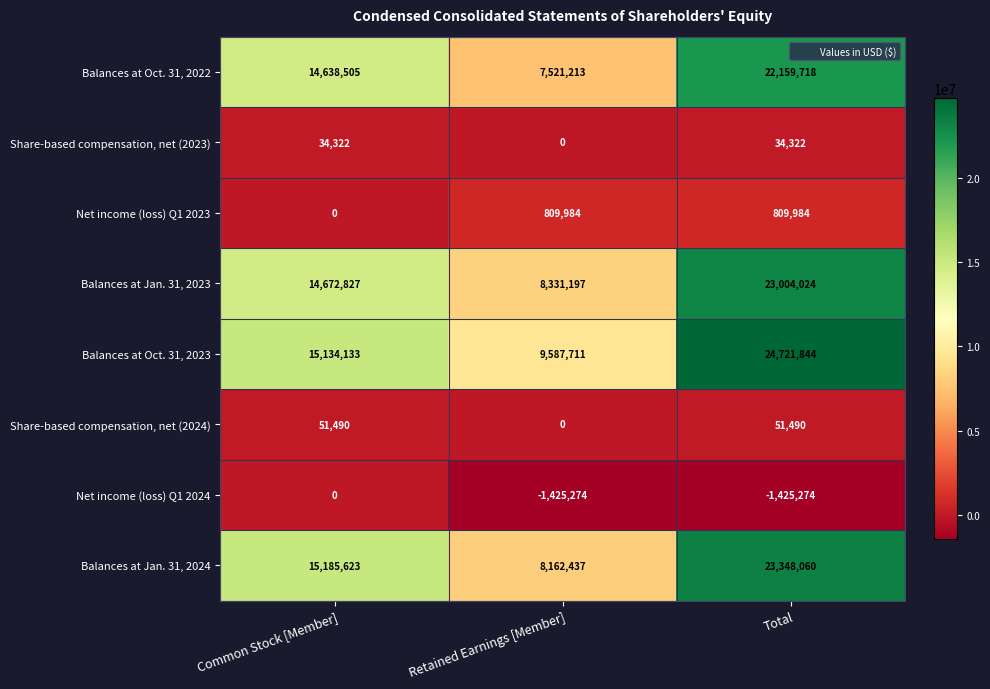

At Total, list the series in order from largest to smallest.

Balances at Oct. 31, 2023, Balances at Jan. 31, 2024, Balances at Jan. 31, 2023, Balances at Oct. 31, 2022, Net income (loss) Q1 2023, Share-based compensation, net (2024), Share-based compensation, net (2023), Net income (loss) Q1 2024